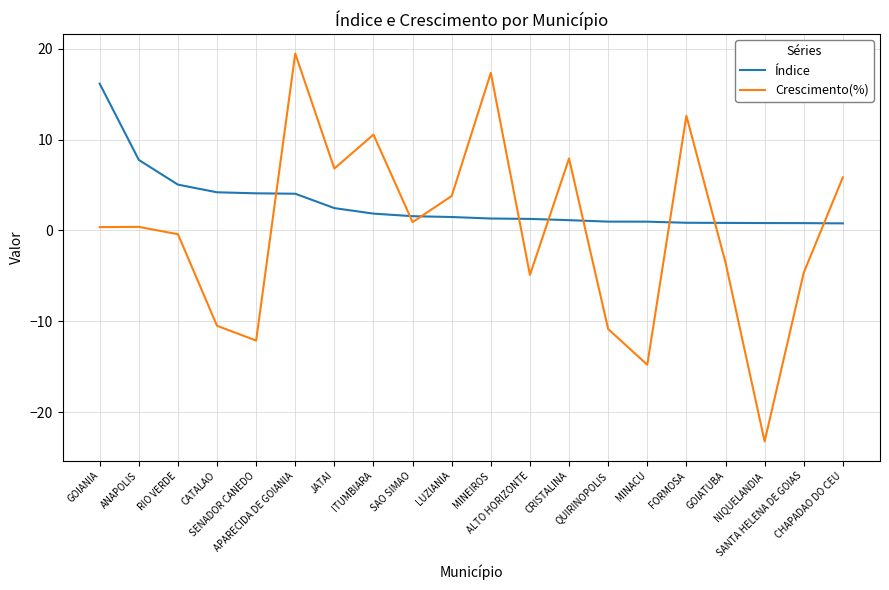

Which category has the lowest value across all series?

NIQUELANDIA